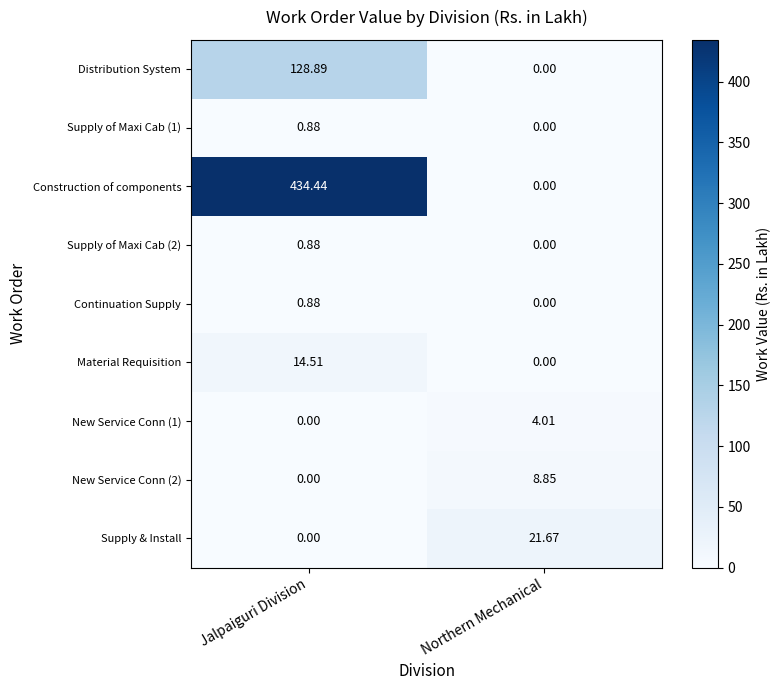

Which series has the widest spread of values?

Construction of components